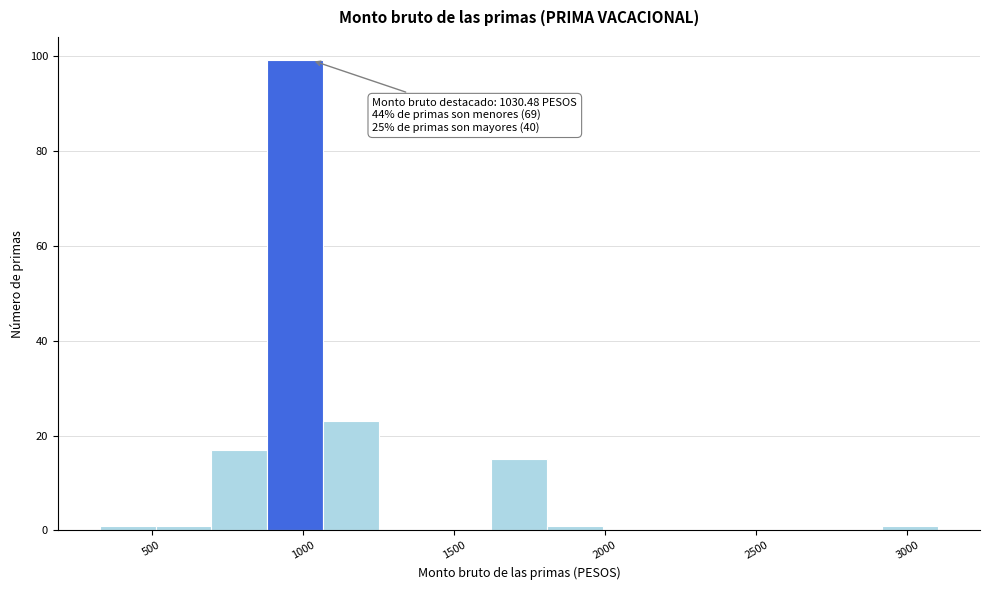

Read against the x-axis, roughly where is the centre of the tallest bar?

1000